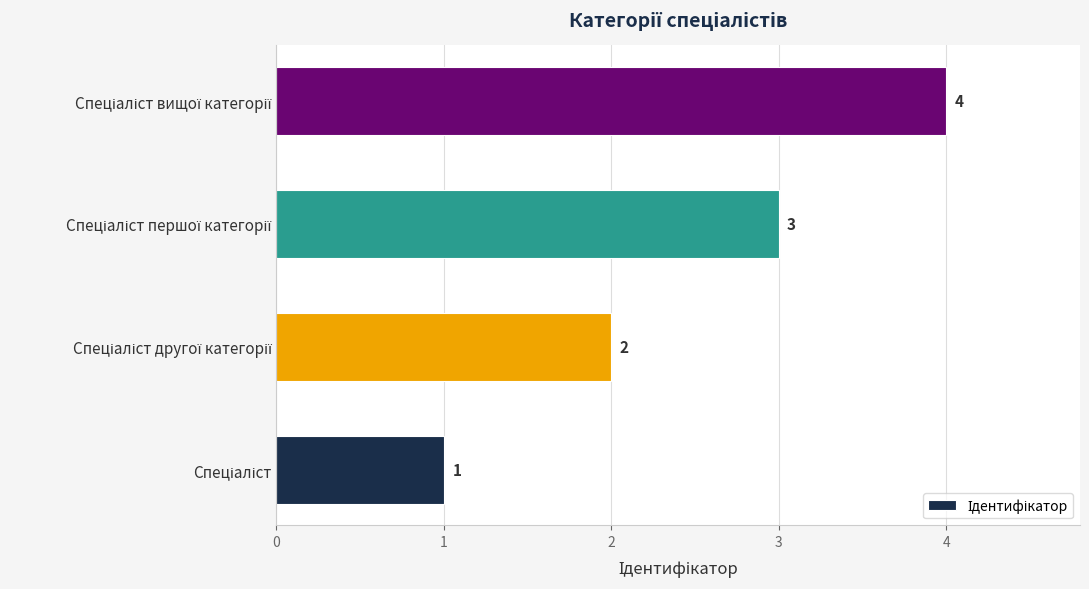

What is the smallest value displayed?

1